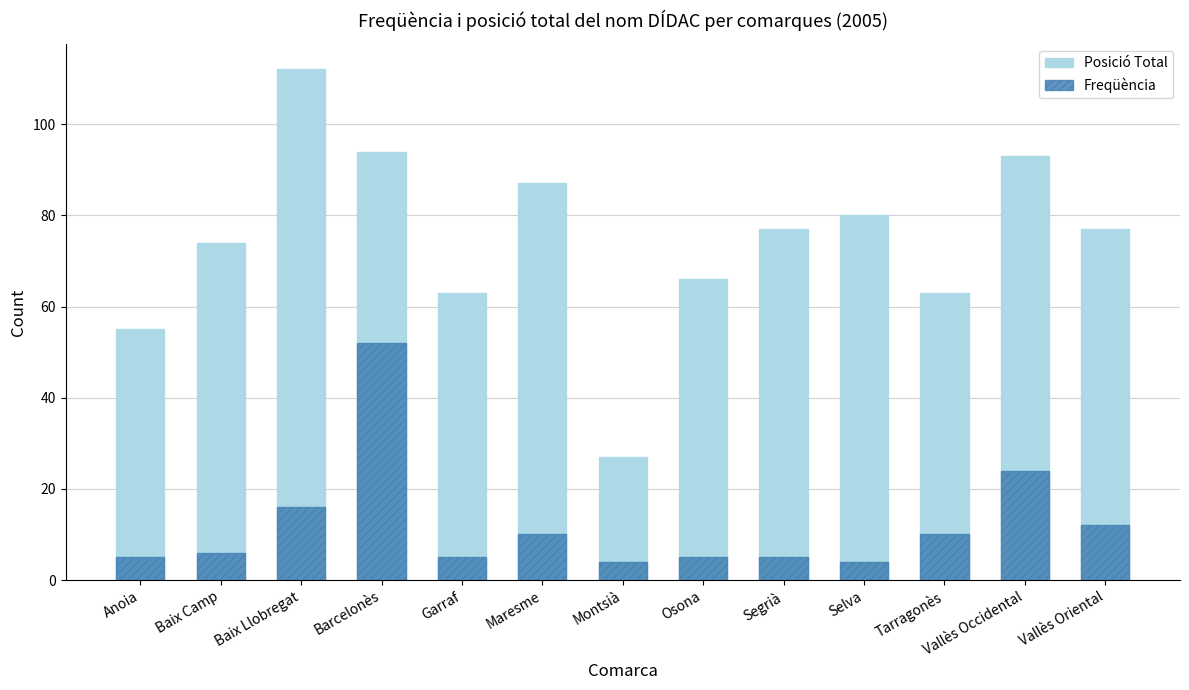

List the series in order of their peak value, highest first.

Posició Total, Freqüència